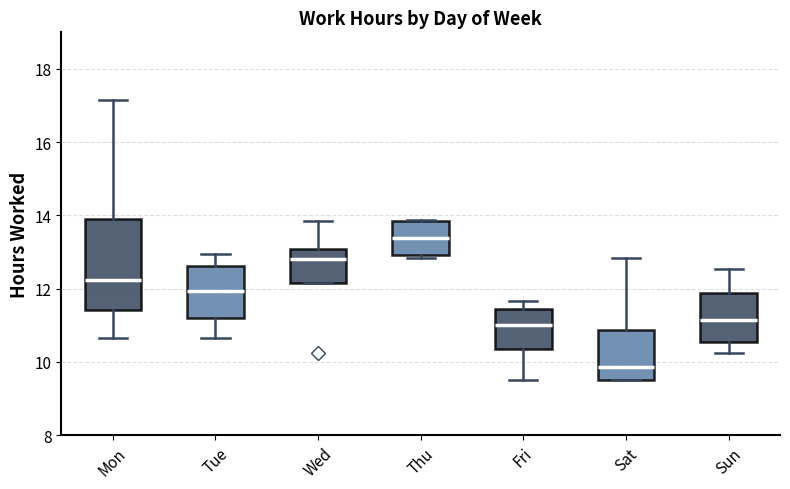

Reading left to right, read every box against the y-axis: the position of its median line, the range the box covers, and the ends of its whiskers. The values are not printed on the chart, so give them approximately, as read against the axis.

Mon: median 12.2, box 11.4 to 14.0, whiskers 10.6 to 17.2
Tue: median 12.0, box 11.2 to 12.6, whiskers 10.6 to 13.0
Wed: median 12.8, box 12.2 to 13.0, whiskers 12.2 to 13.8
Thu: median 13.4, box 13.0 to 13.8, whiskers 12.8 to 13.8
Fri: median 11.0, box 10.4 to 11.4, whiskers 9.6 to 11.6
Sat: median 9.8, box 9.6 to 10.8, whiskers 9.6 to 12.8
Sun: median 11.2, box 10.6 to 11.8, whiskers 10.2 to 12.6